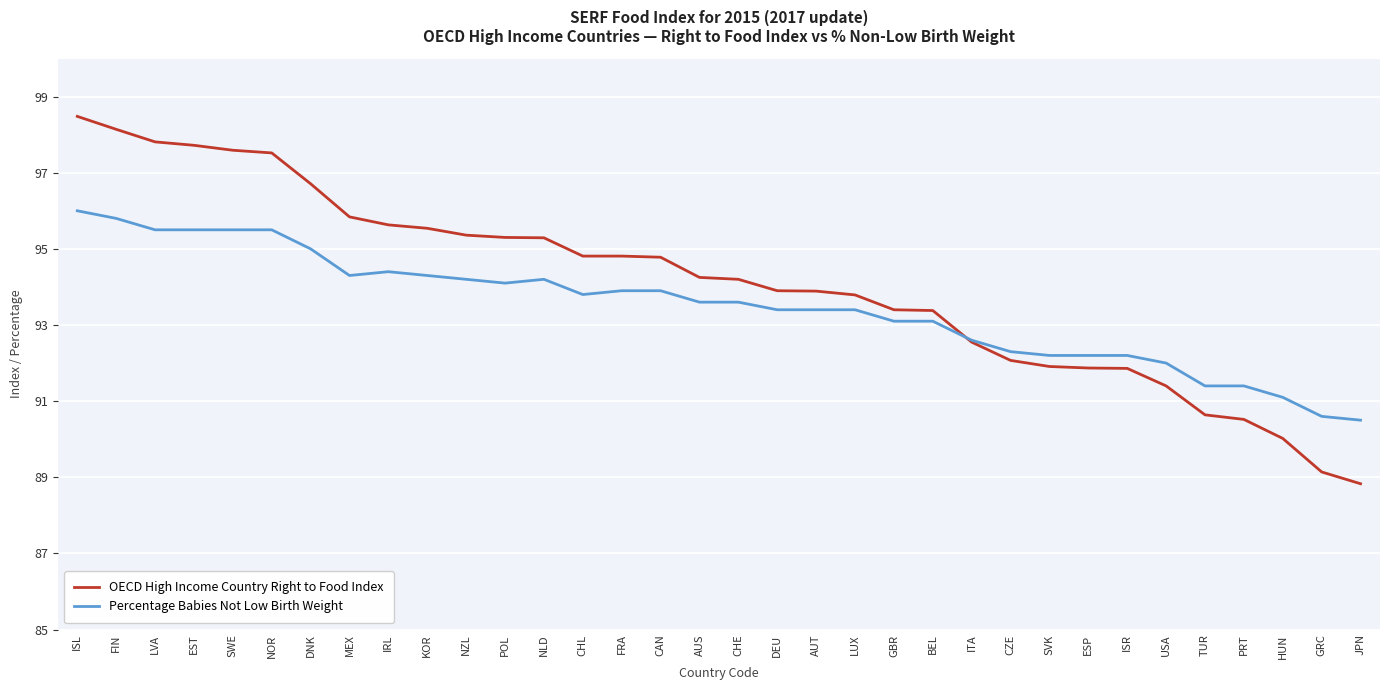

What position from the left is SWE?

5